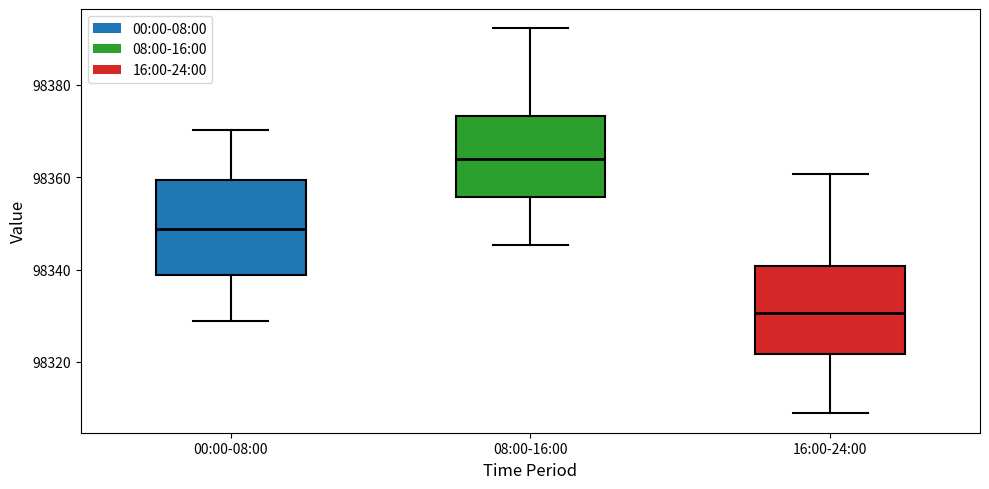

Where does the upper whisker of the box for 08:00-16:00 end on the y-axis? The values are not printed on the chart, so give them approximately, as read against the axis.

98392